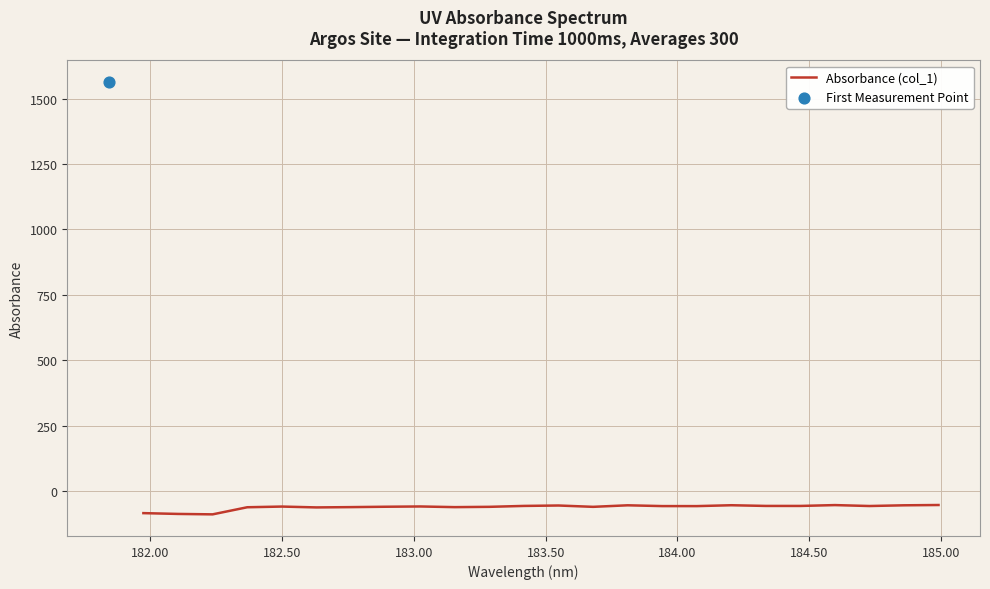

What is the lowest value of the Absorbance (col_1) series?

-89.1